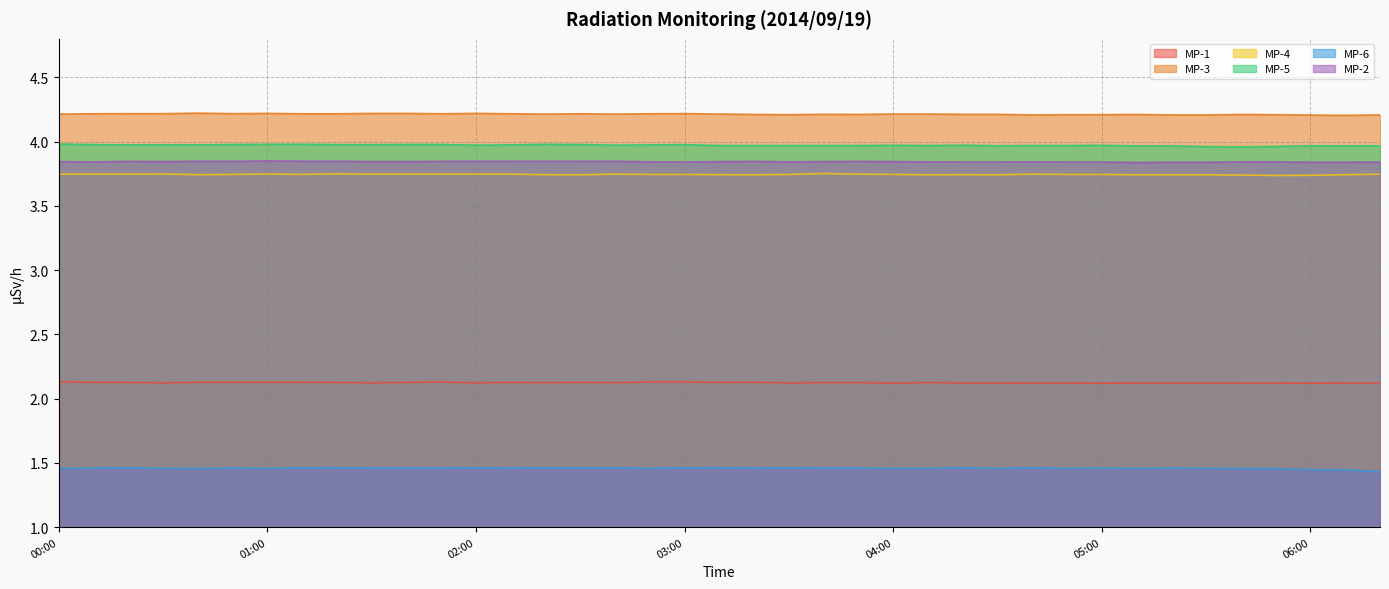

Which label corresponds to the largest value in the chart?

00:40